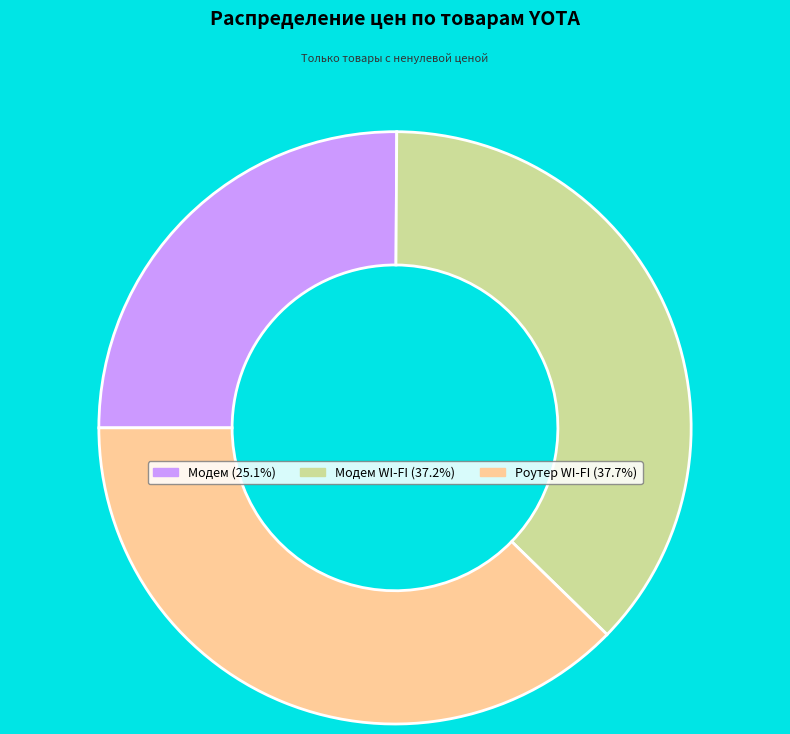

Does any single category account for the majority?

No